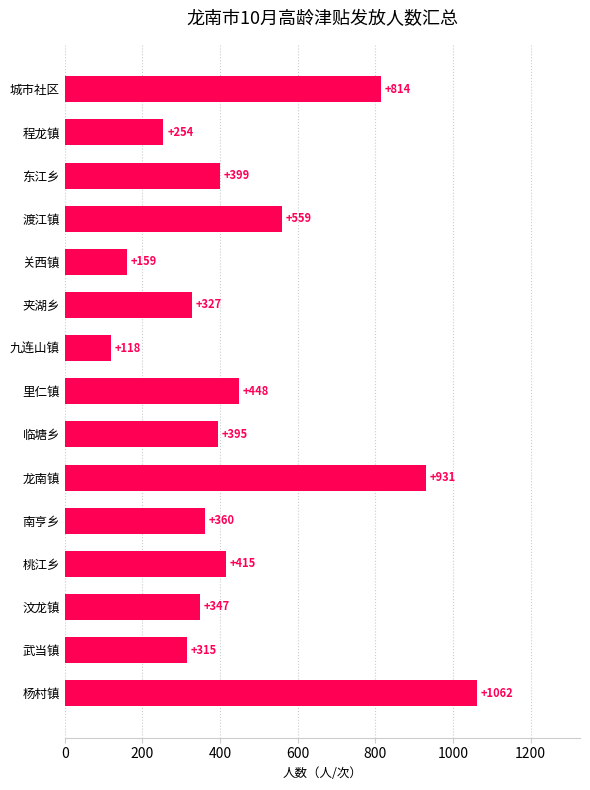

What is the change in value from 关西镇 to 南亨乡?

+201